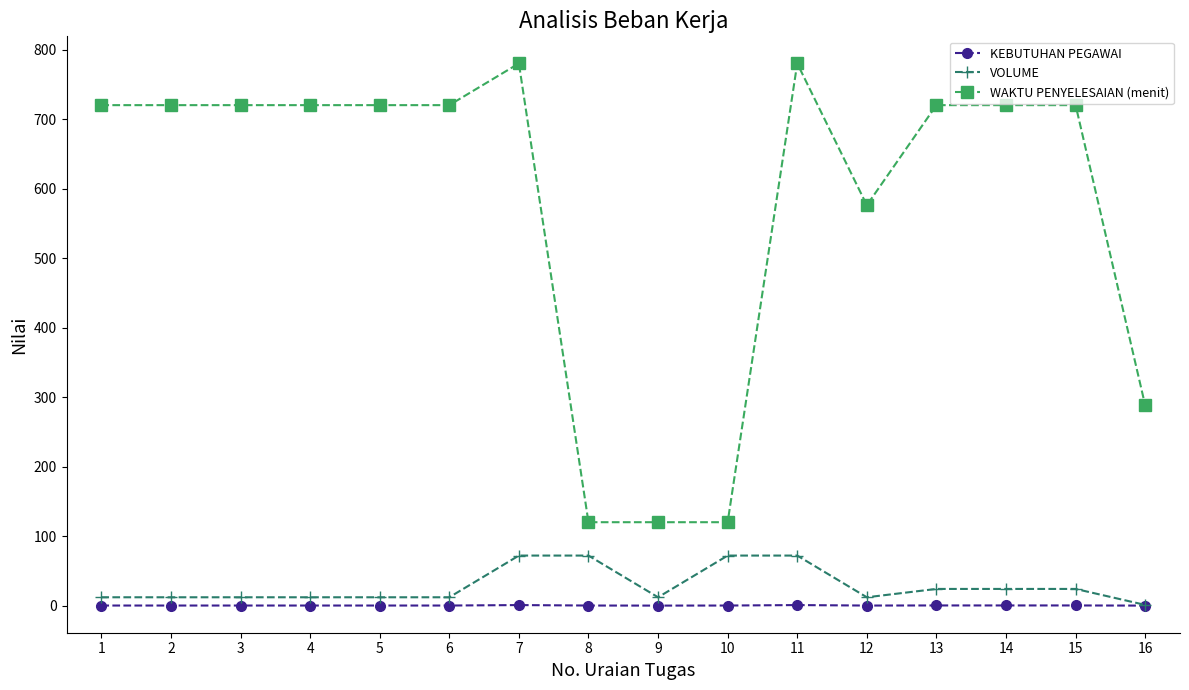

What is the minimum value for WAKTU PENYELESAIAN (menit)?

120.0